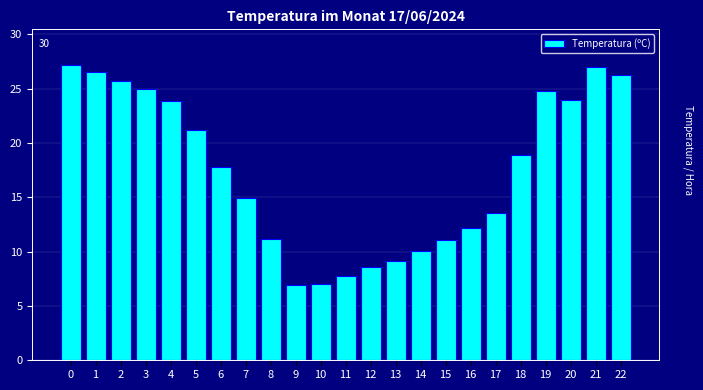

What is the minimum value shown in the chart?

6.9